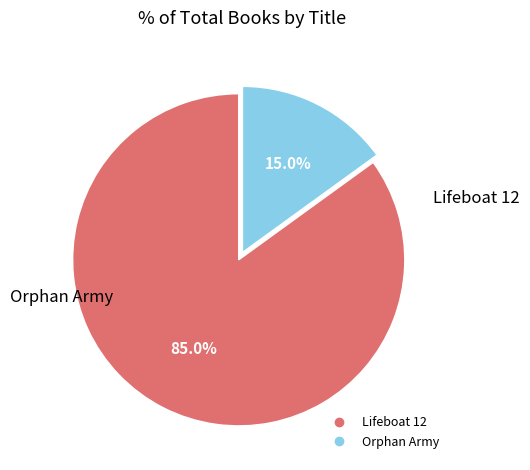

Between Lifeboat 12 and Orphan Army, which is larger?

Lifeboat 12